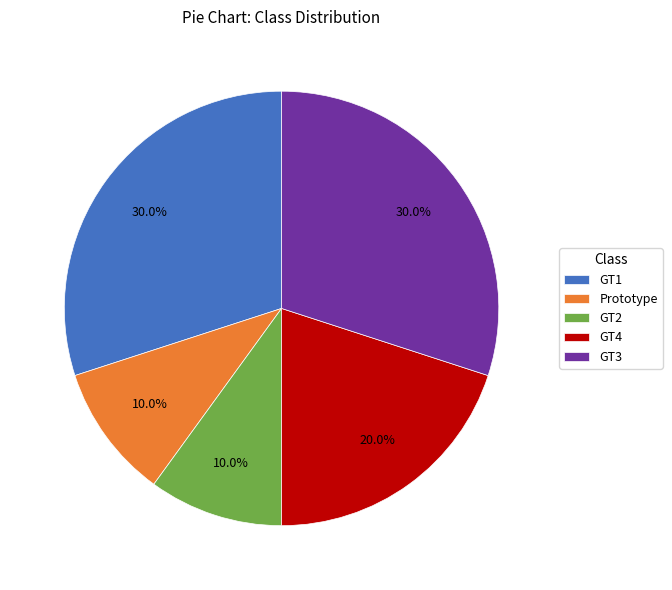

What percentage do GT2 and Prototype together represent?

20.0%